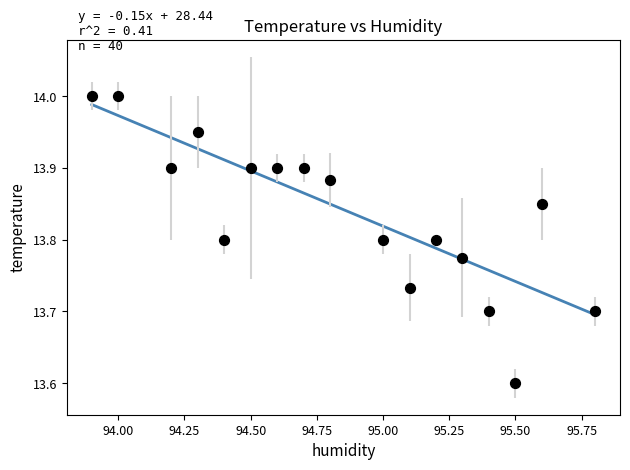

What is the range of Y values (max minus min)?

0.4